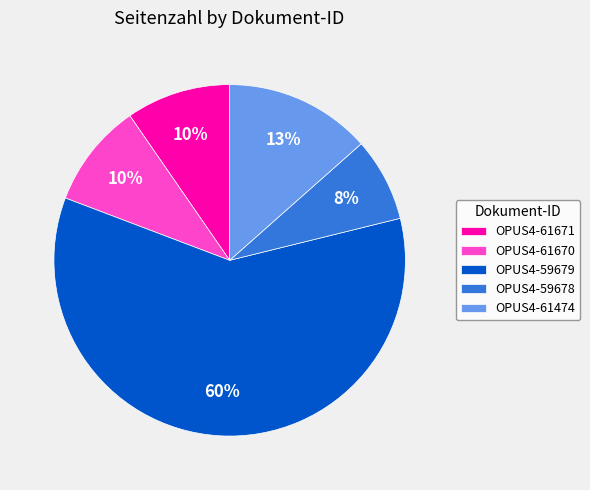

Between OPUS4-61670 and OPUS4-59679, which is larger?

OPUS4-59679